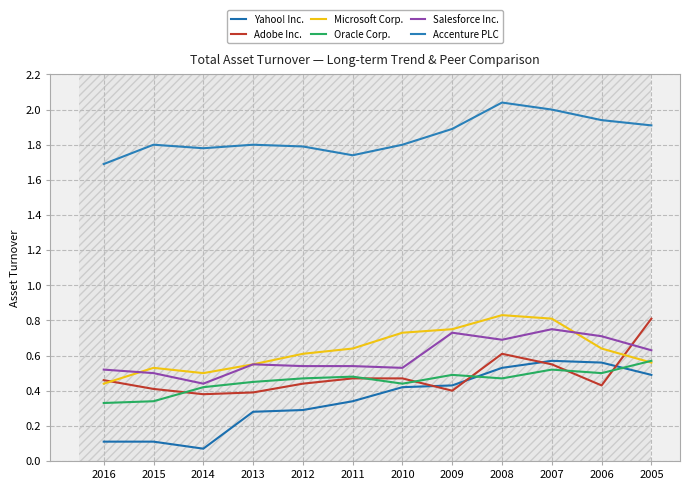

Where is Oracle Corp. nearest to the value 0?

2016